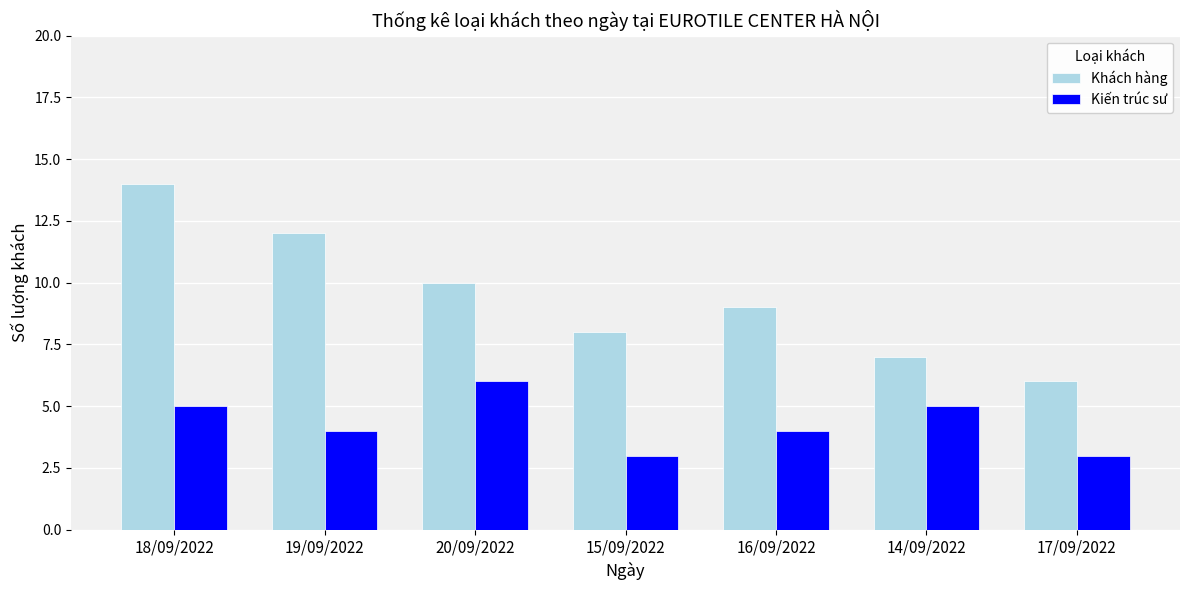

How many series are shown in this chart?

2